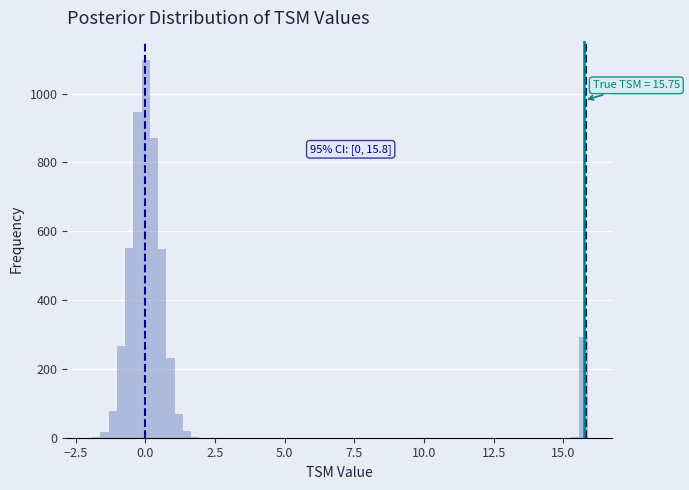

Around what value on the x-axis is the tallest bar? Give the approximate position of its centre, as read against the axis.

0.0